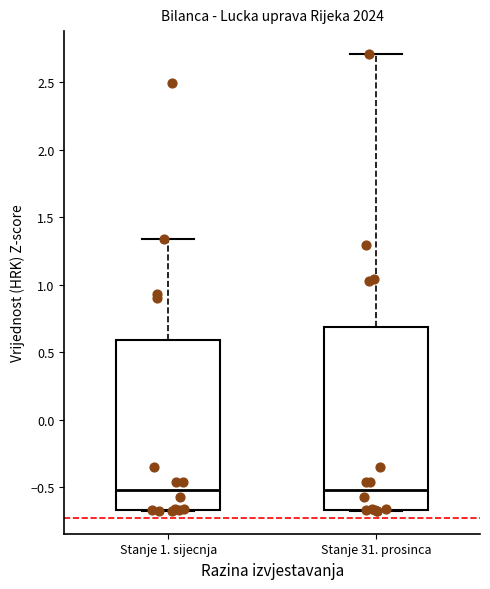

Reading left to right, transcribe this box plot: for each box, give where its median line is, the range the box spans, and where its two whiskers end, as read against the y-axis. The values are not printed on the chart, so give them approximately, as read against the axis.

Stanje 1. sijecnja: median -0.50, box -0.65 to 0.60, whiskers -0.70 to 1.35
Stanje 31. prosinca: median -0.50, box -0.65 to 0.70, whiskers -0.70 to 2.70